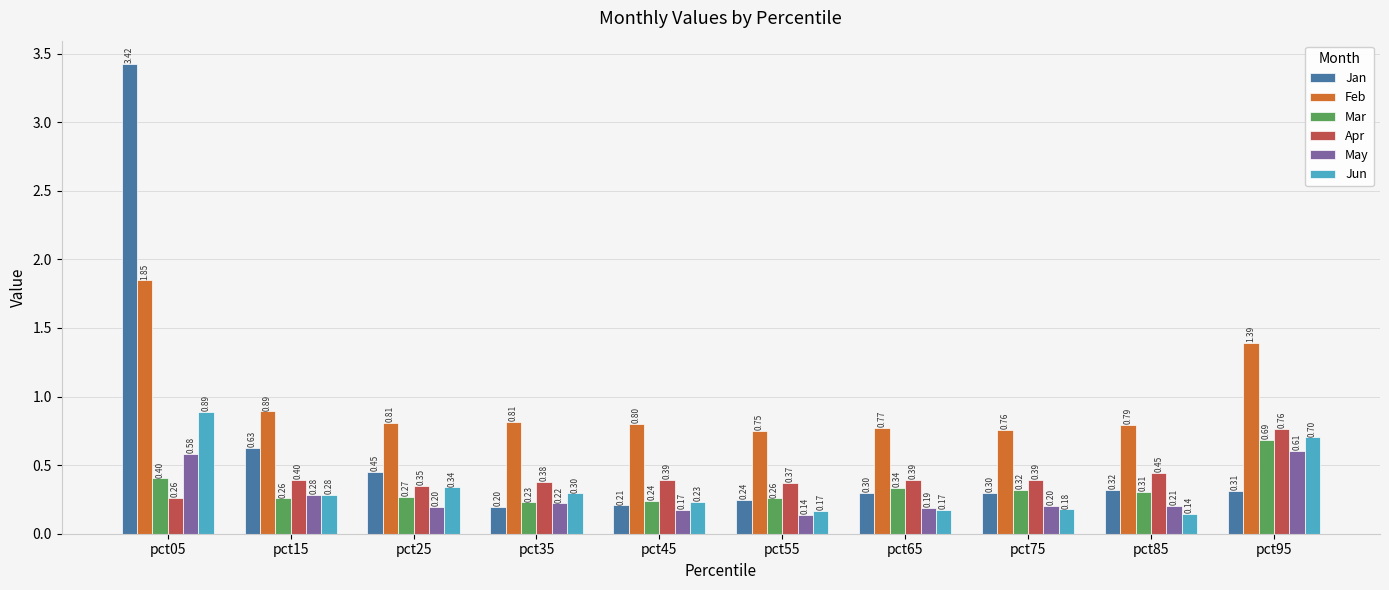

Count the number of categories in the chart.

10